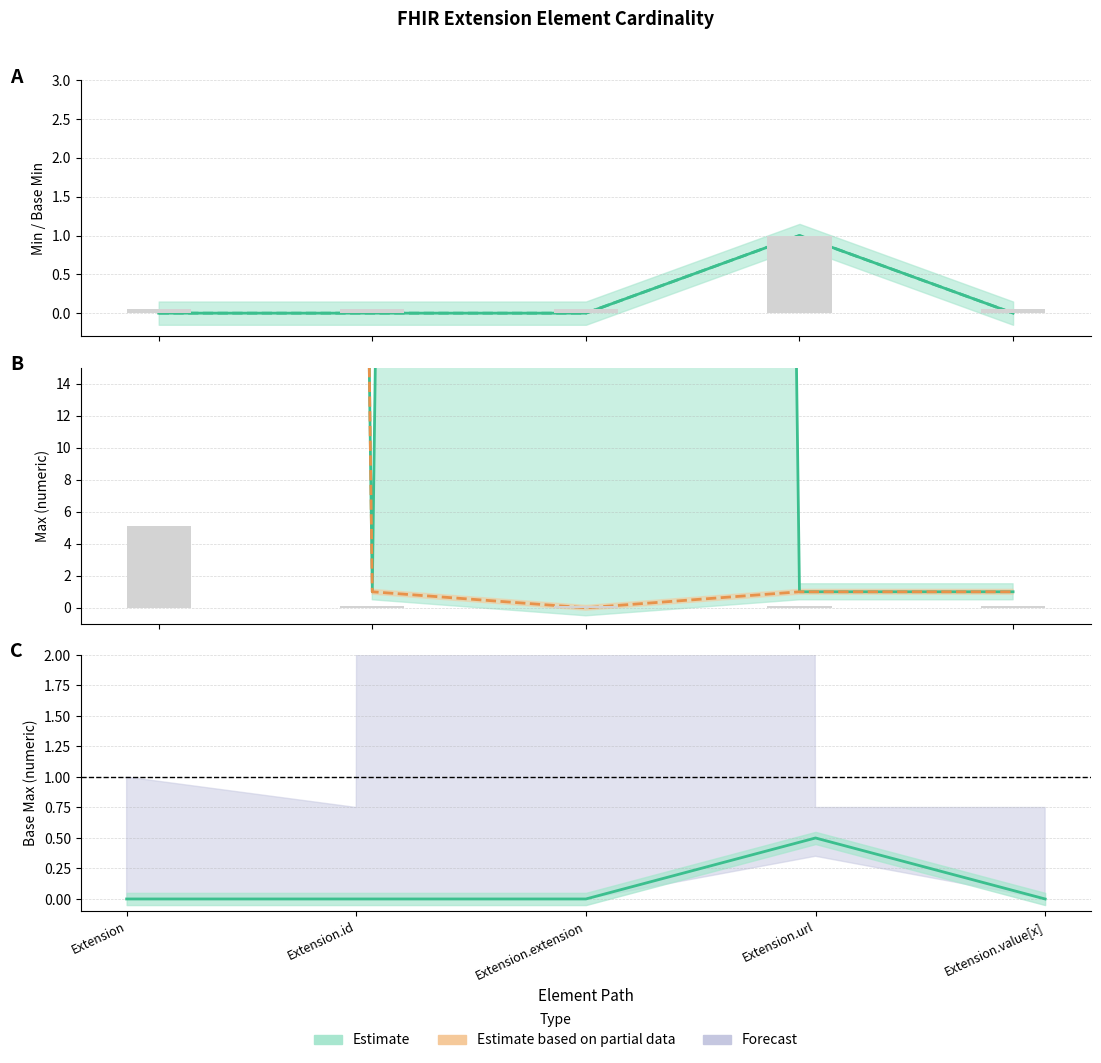

What is the difference between the Base Min values at Extension.url and Extension?

1